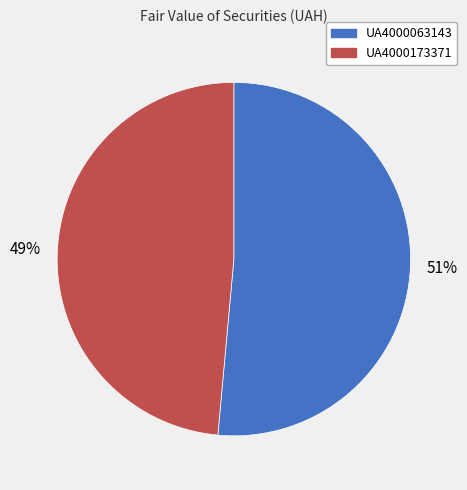

Is there a majority slice in this chart?

Yes